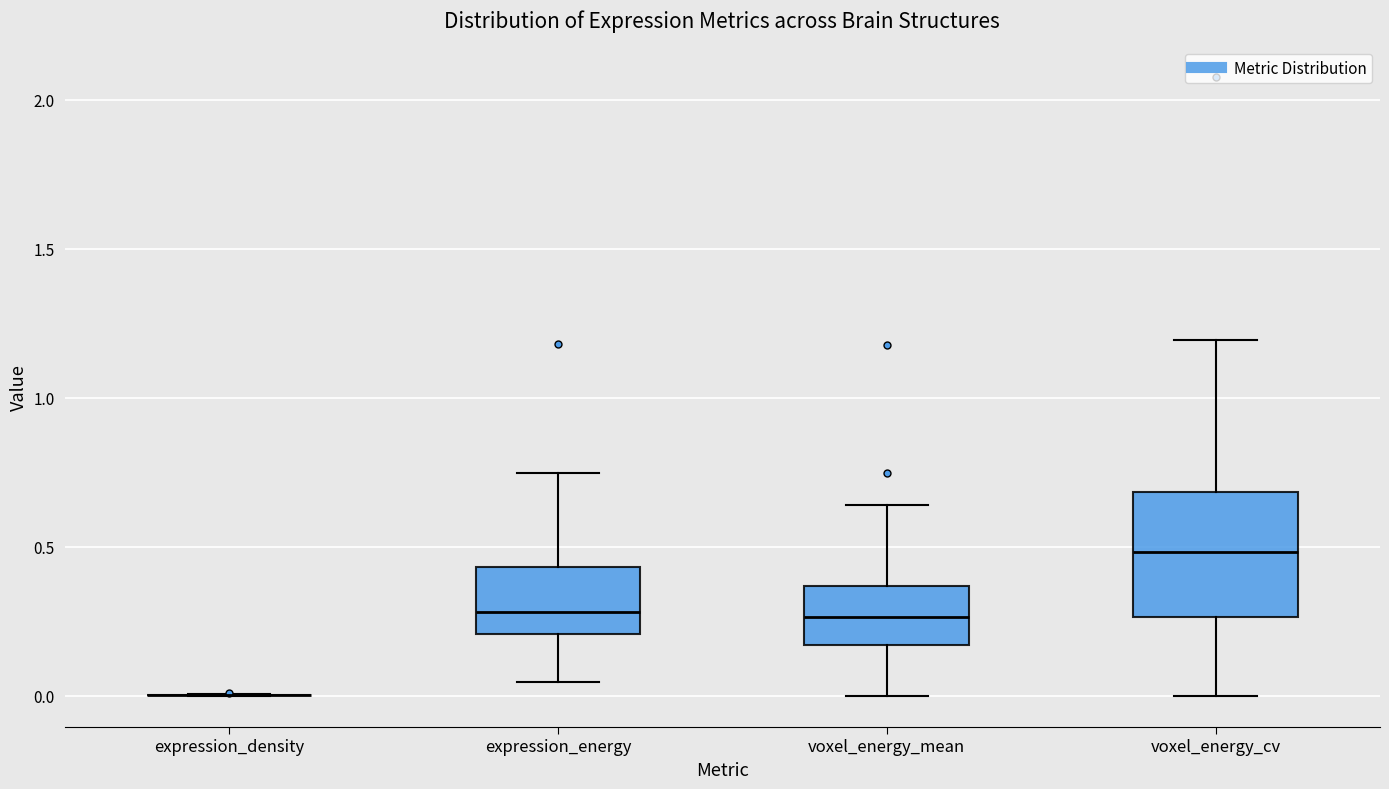

Comparing the boxes themselves (not the whiskers), which one is the tallest?

voxel_energy_cv